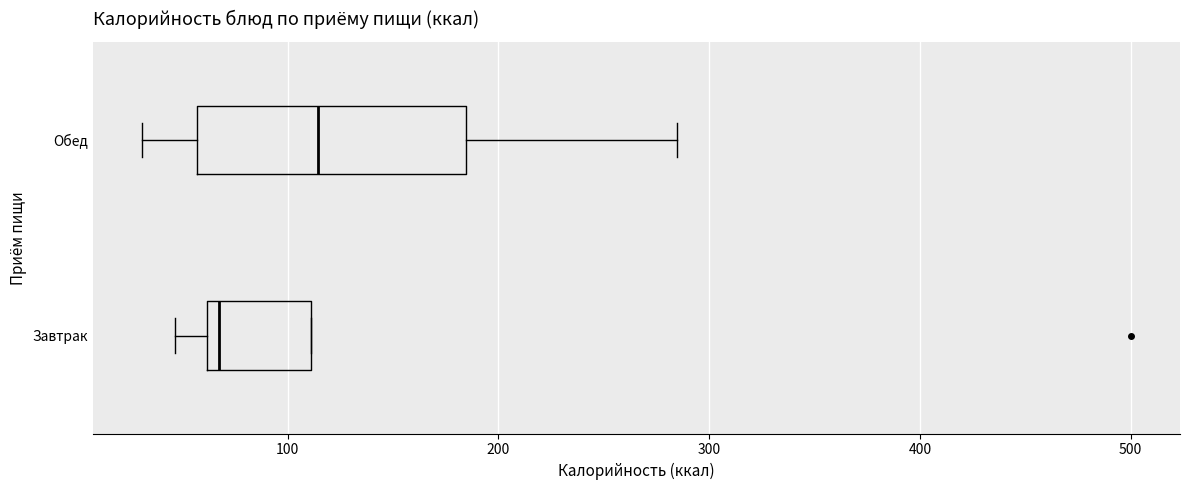

Where is the right edge of the box for Завтрак on the x-axis? The values are not printed on the chart, so give them approximately, as read against the axis.

110